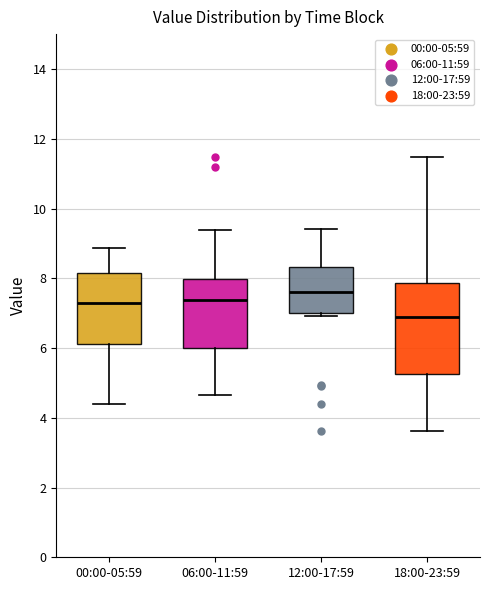

Which box's median line is the highest?

12:00-17:59